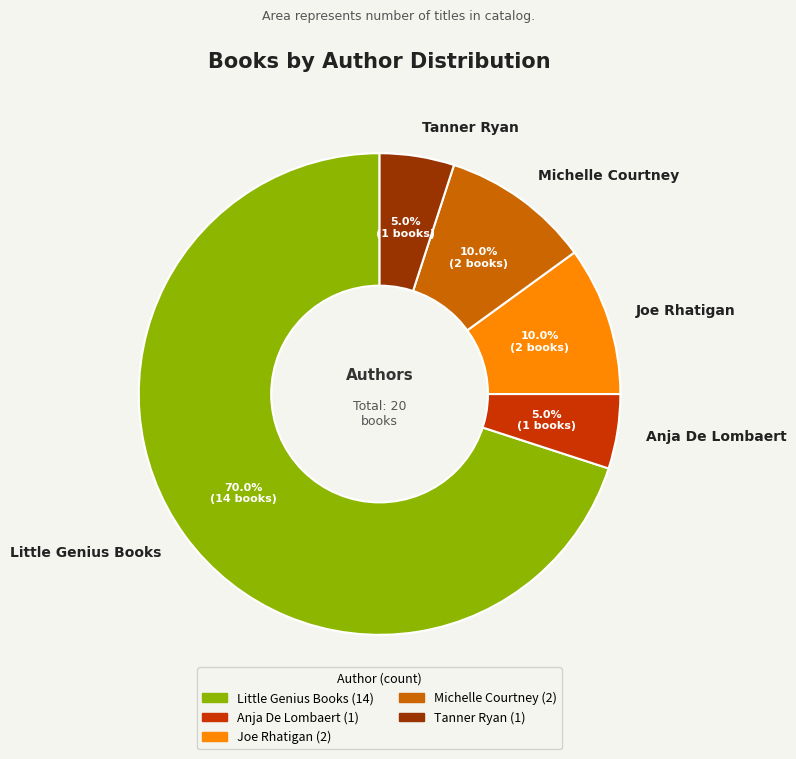

Which slice is the largest?

Little Genius Books